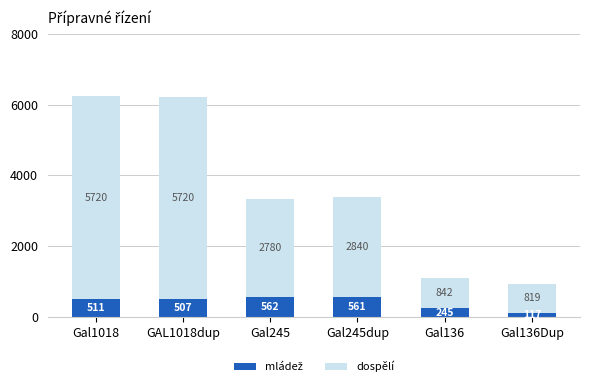

What is the total value across all series at Gal245dup?

3401